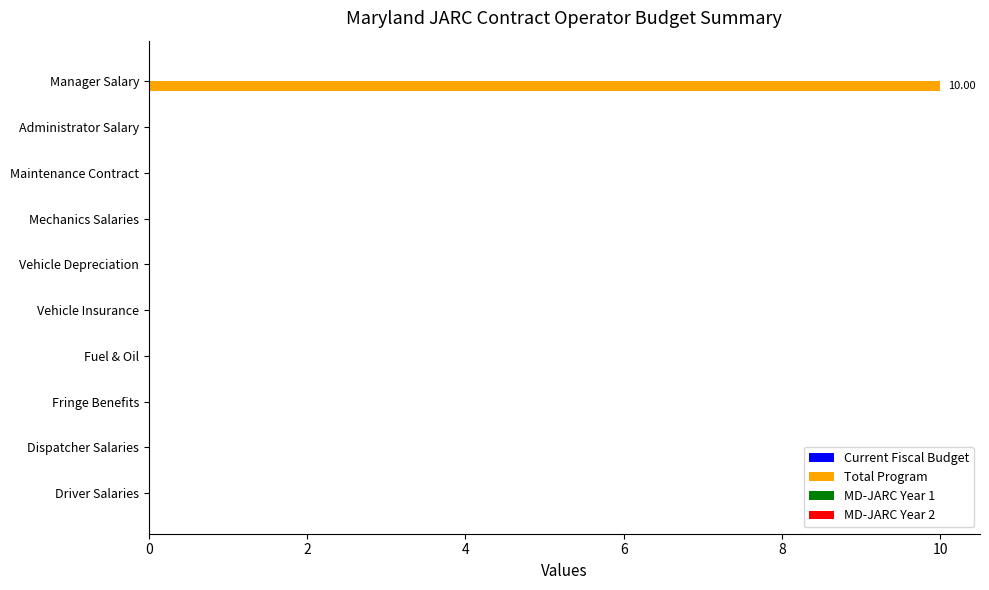

What is the sum of all values?

10